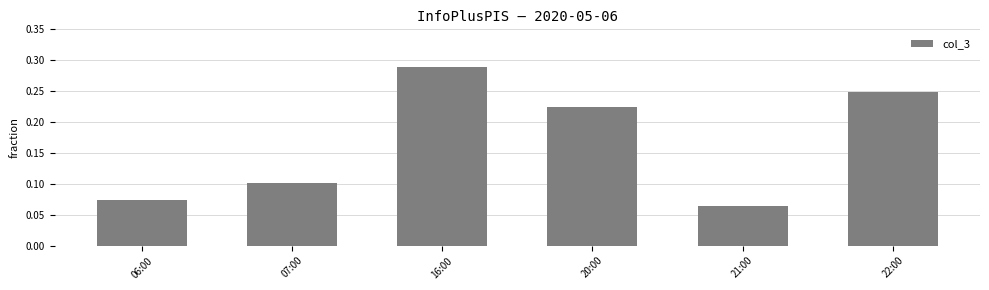

List the labels in order of value, smallest first.

21:00, 06:00, 07:00, 20:00, 22:00, 16:00